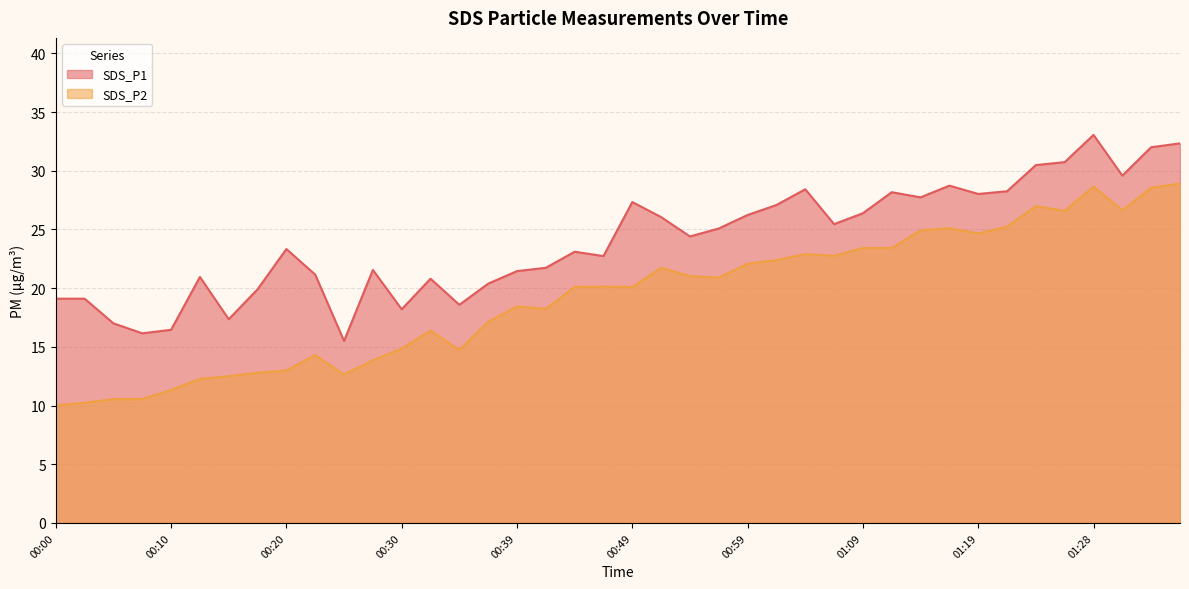

Between 00:27 and 00:49, which series saw the biggest shift?

SDS_P2